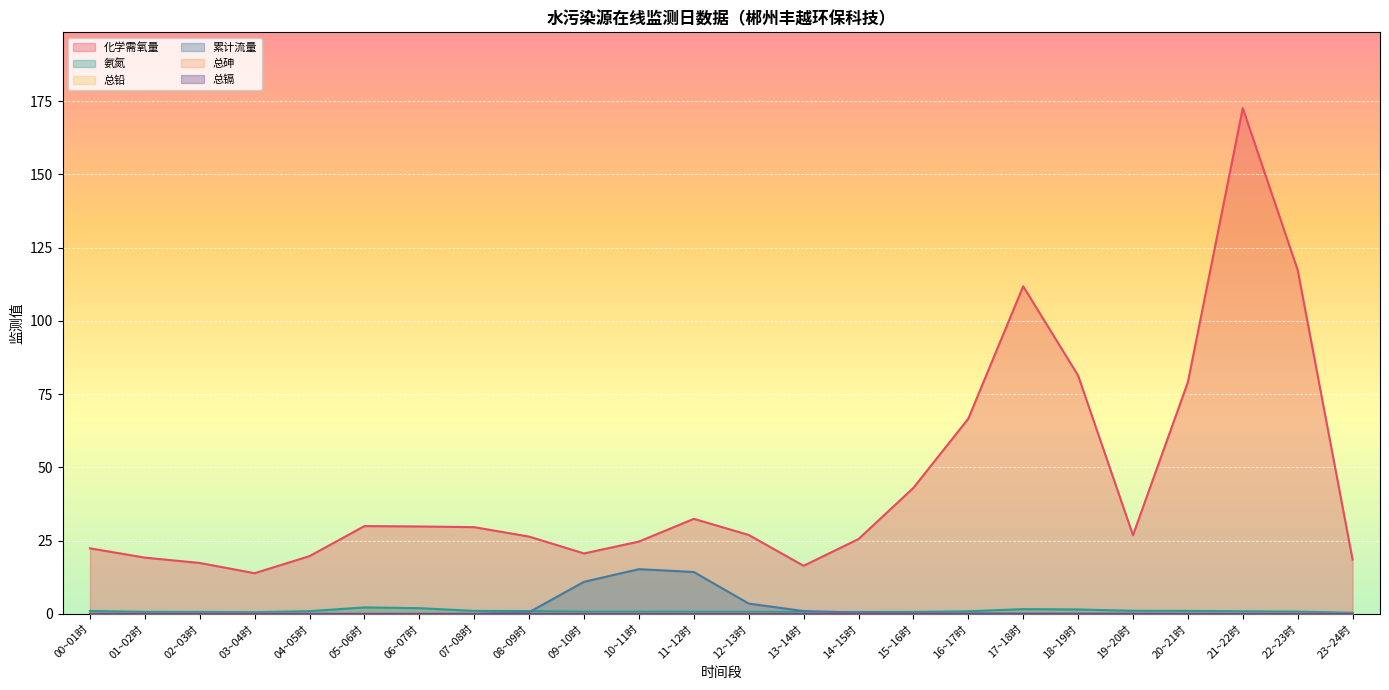

How many lines are shown in the chart?

6